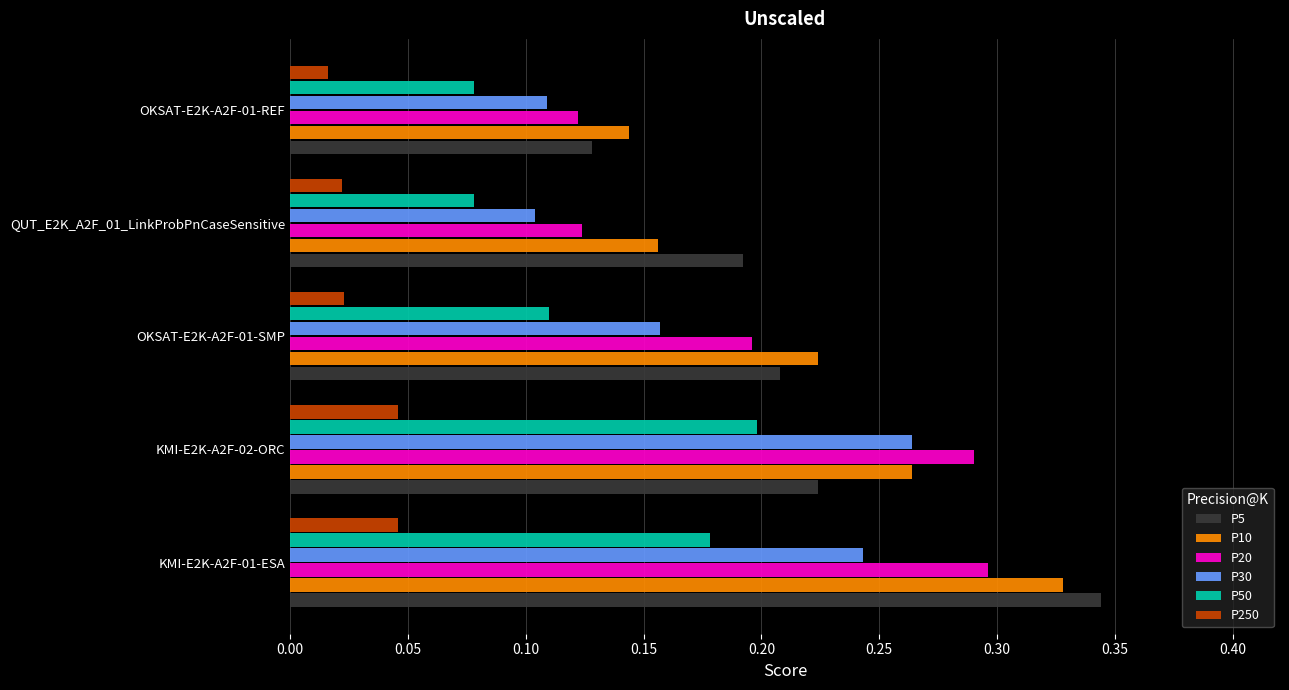

At how many categories does at least one series exceed 0?

5